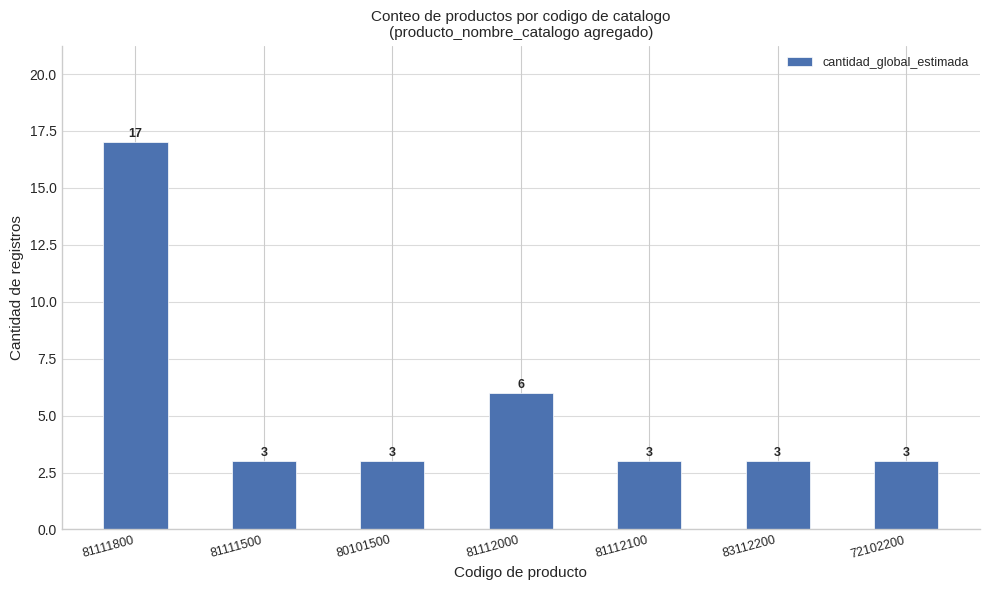

What is the sum of all values?

38